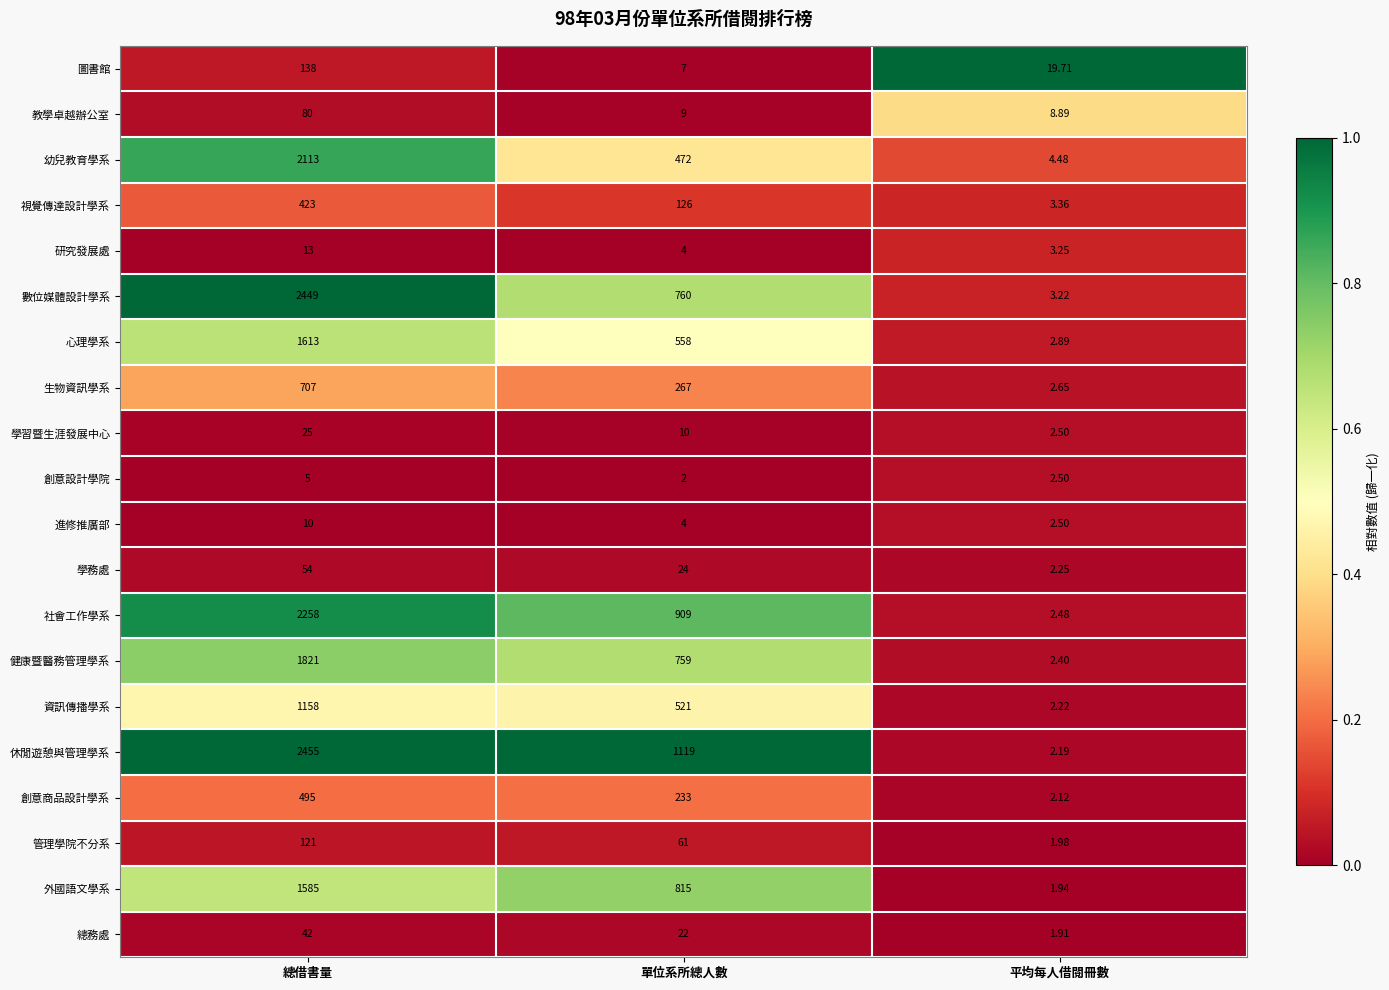

What is the difference between the highest and lowest values at 單位系所總人數?

1117.0